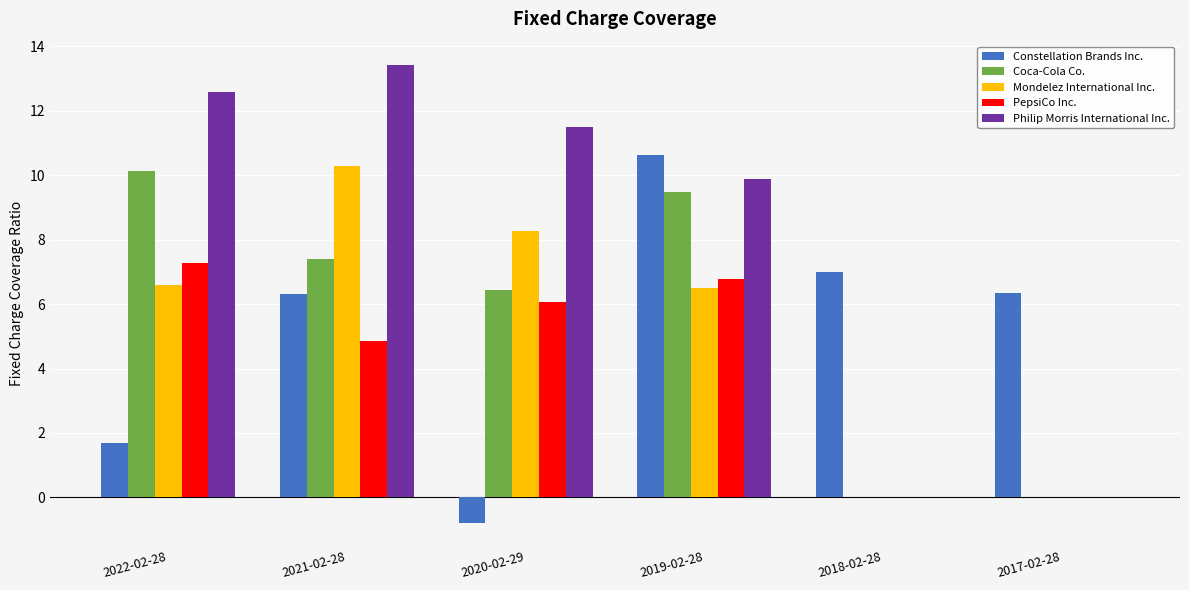

Which series has the largest range (max minus min)?

Philip Morris International Inc.